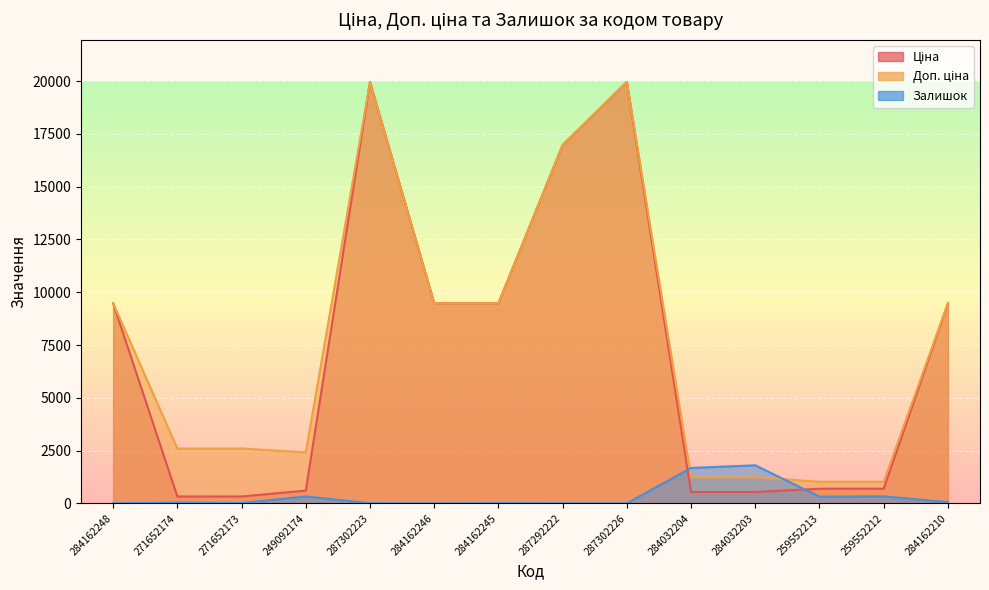

What is the label of the 8th point from the left?

287292222